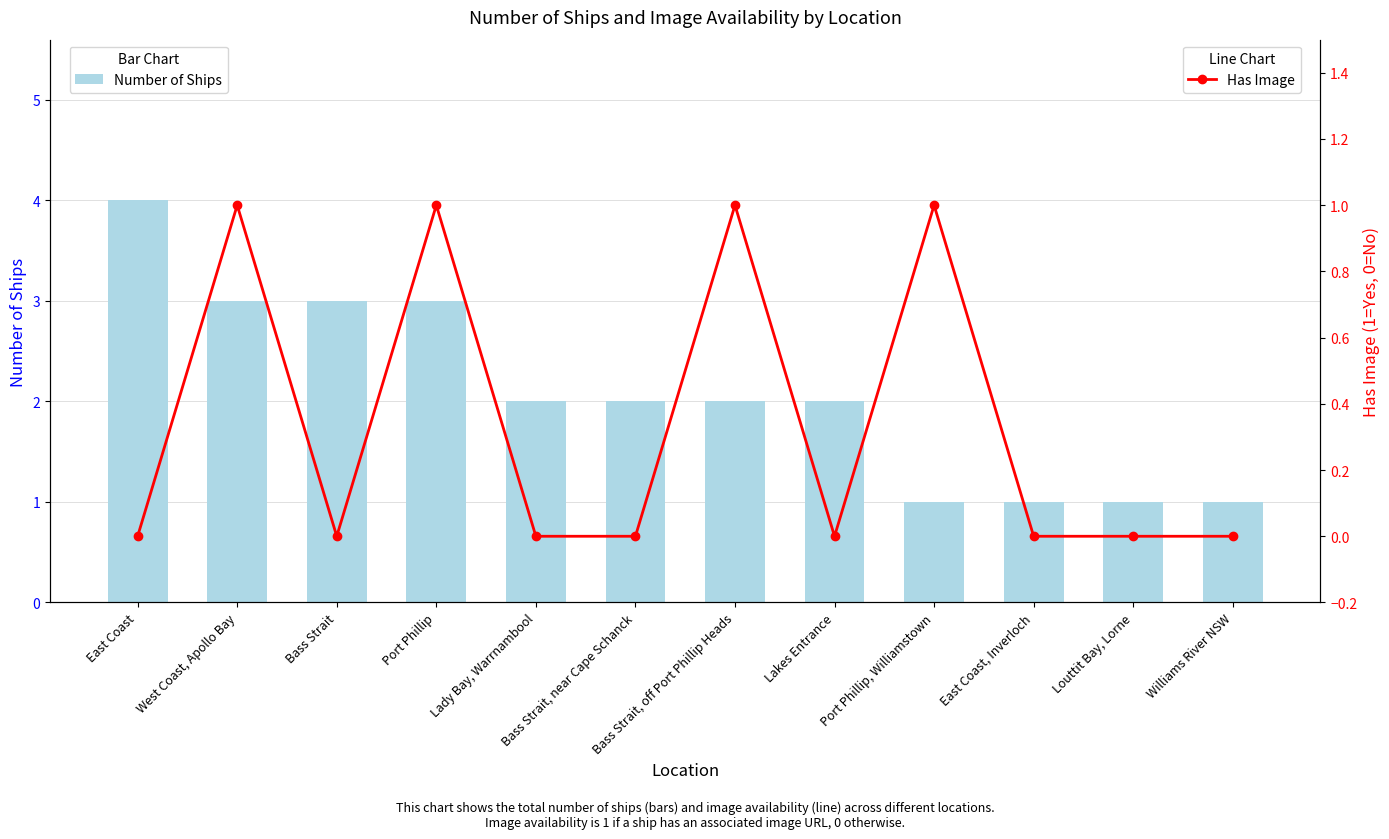

Where is Number of Ships nearest to the value 2?

Lady Bay, Warrnambool